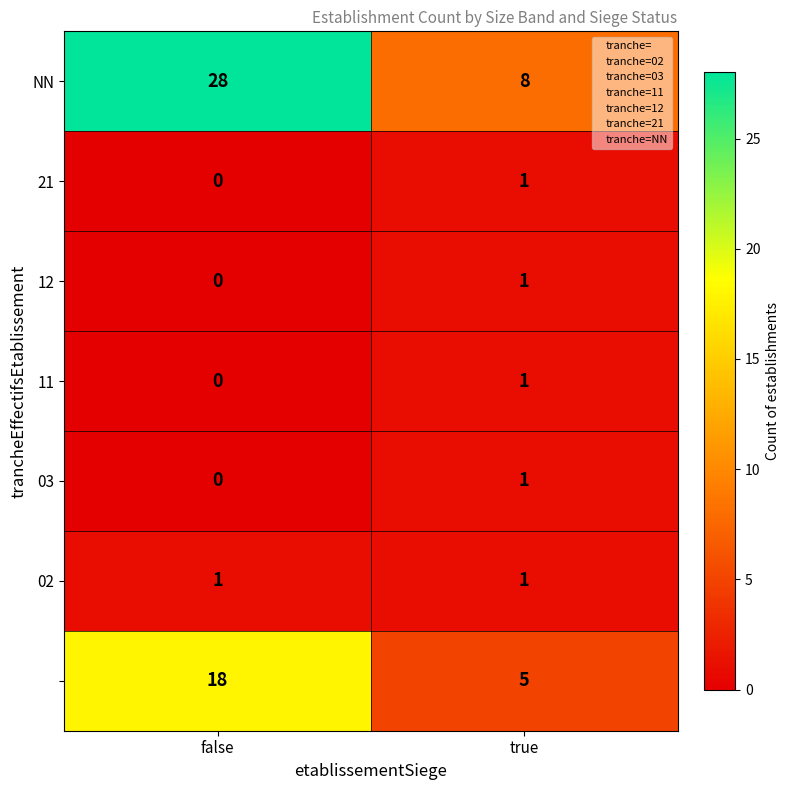

What is the total value across all series at true?

18